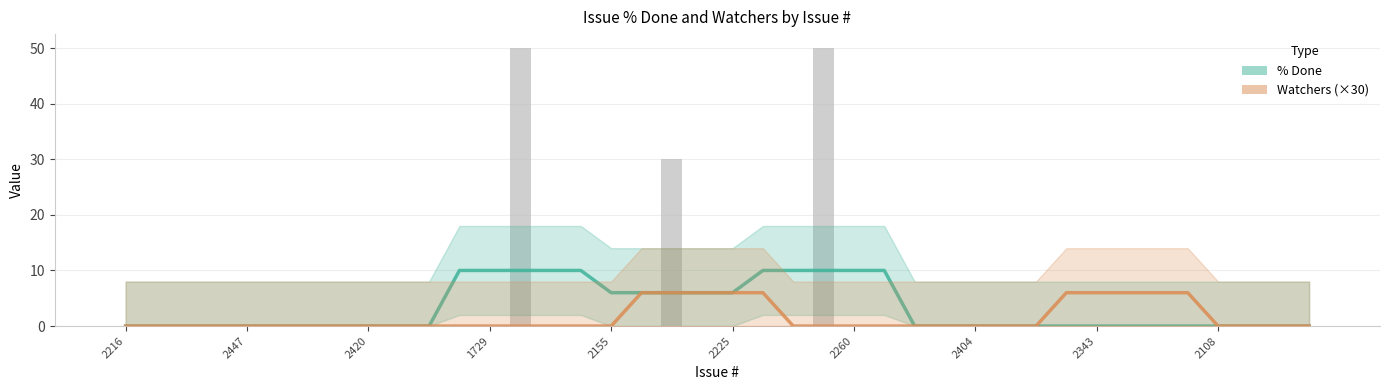

Read the % Done (smoothed) value at 2155, to the nearest 10.

10